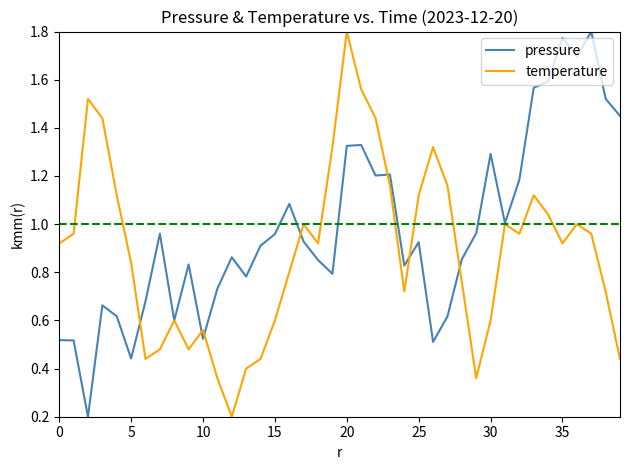

Which series has the largest total across all categories?

pressure